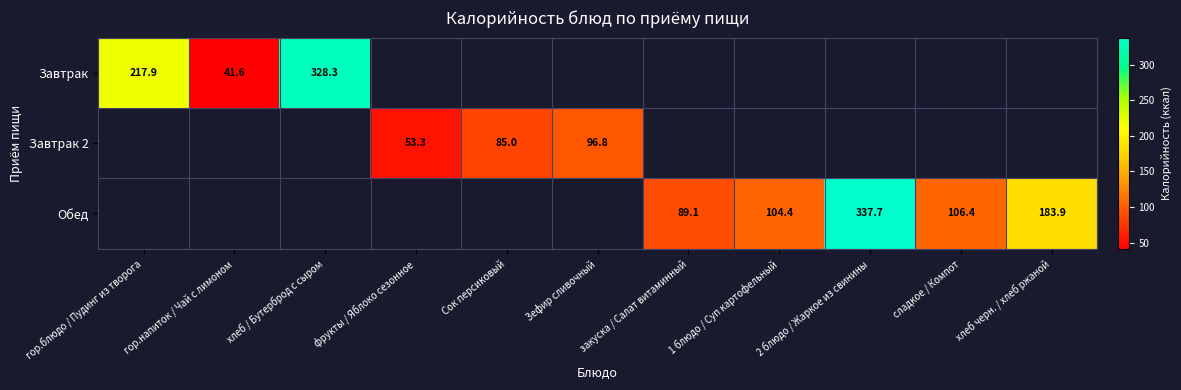

What is the sum of the Завтрак 2 values at Зефир сливочный and Сок персиковый?

181.8